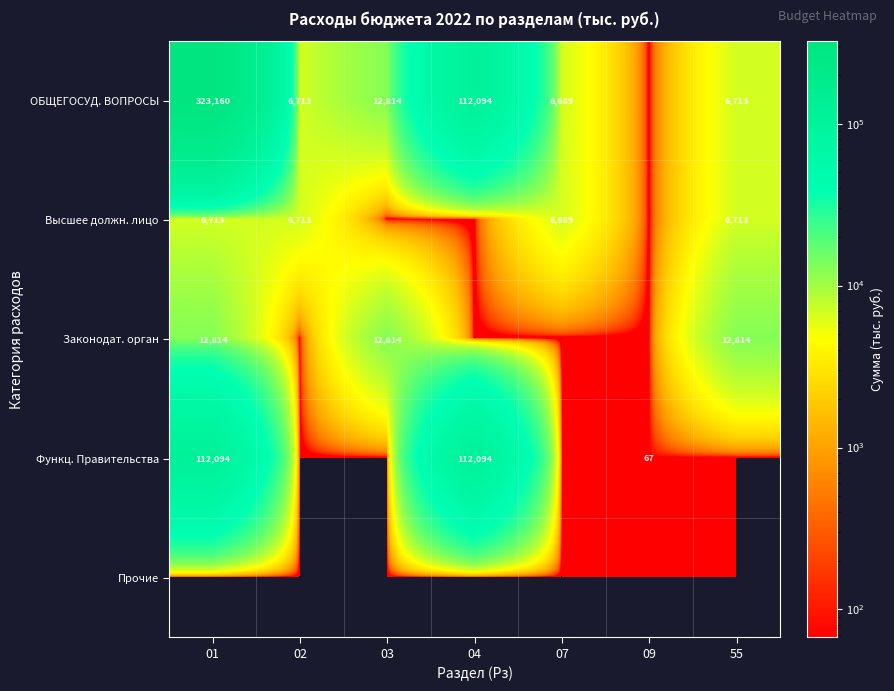

The value of ОБЩЕГОСУД. ВОПРОСЫ at 55 is 6713. True or false?

True